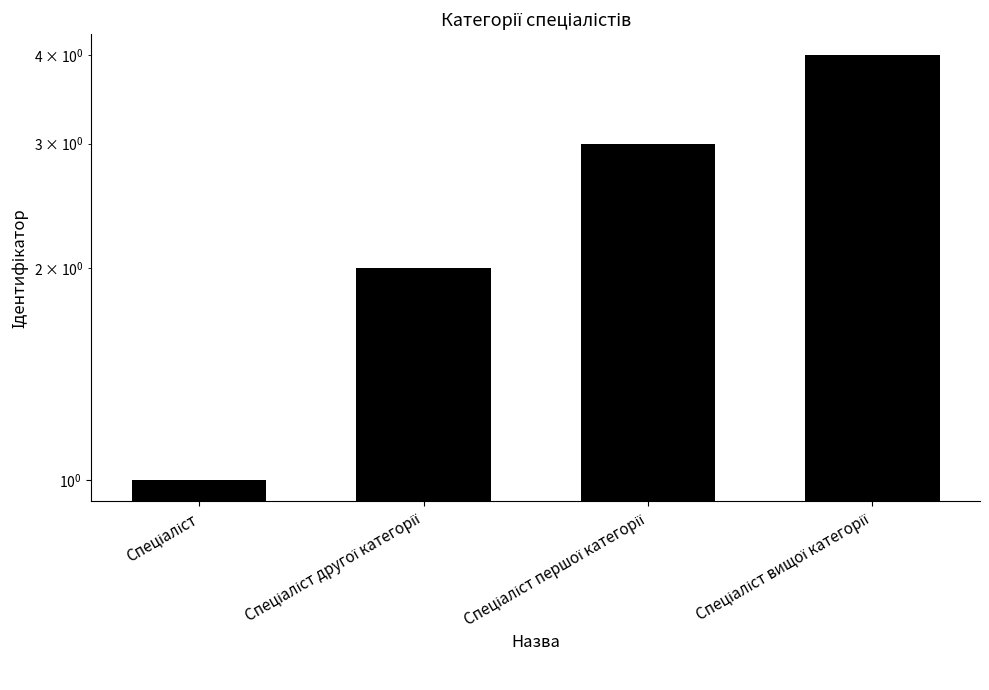

Is it true that the value at Спеціаліст вищої категорії is 4?

True